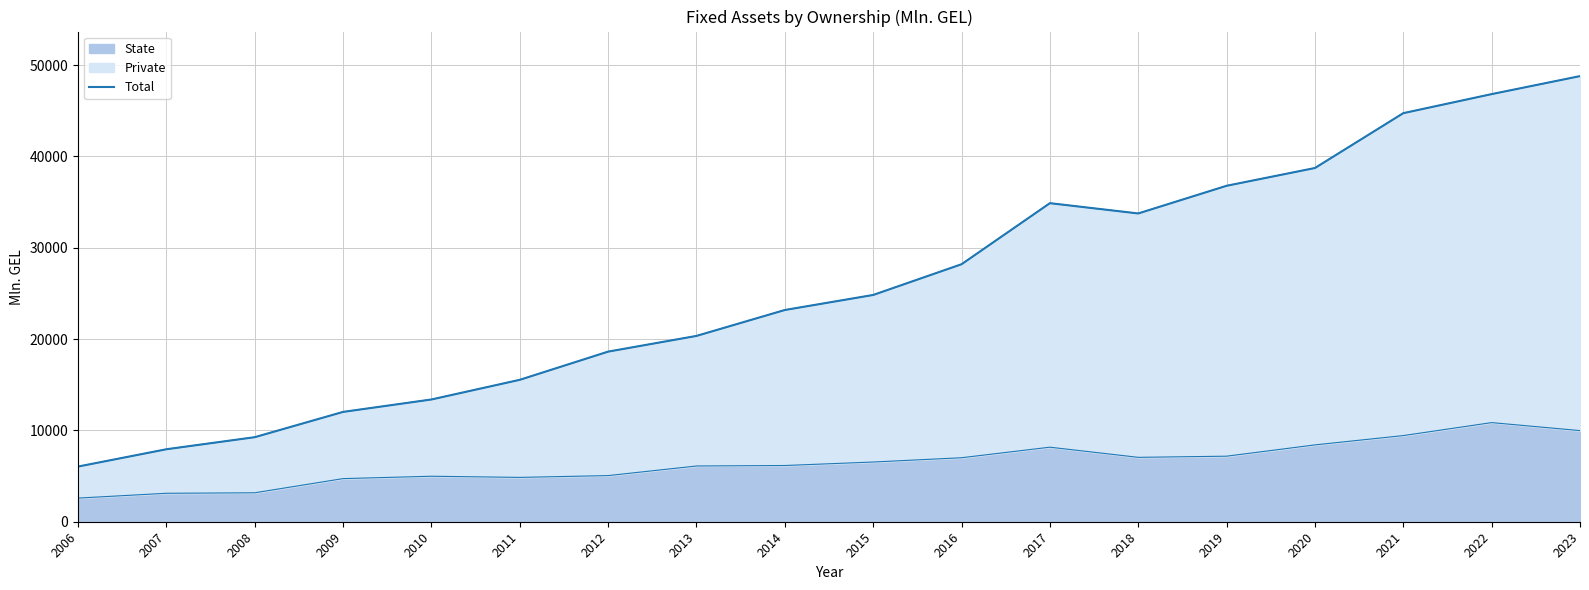

What is the ratio of the value at 2022 to the value at 2009?

3.9